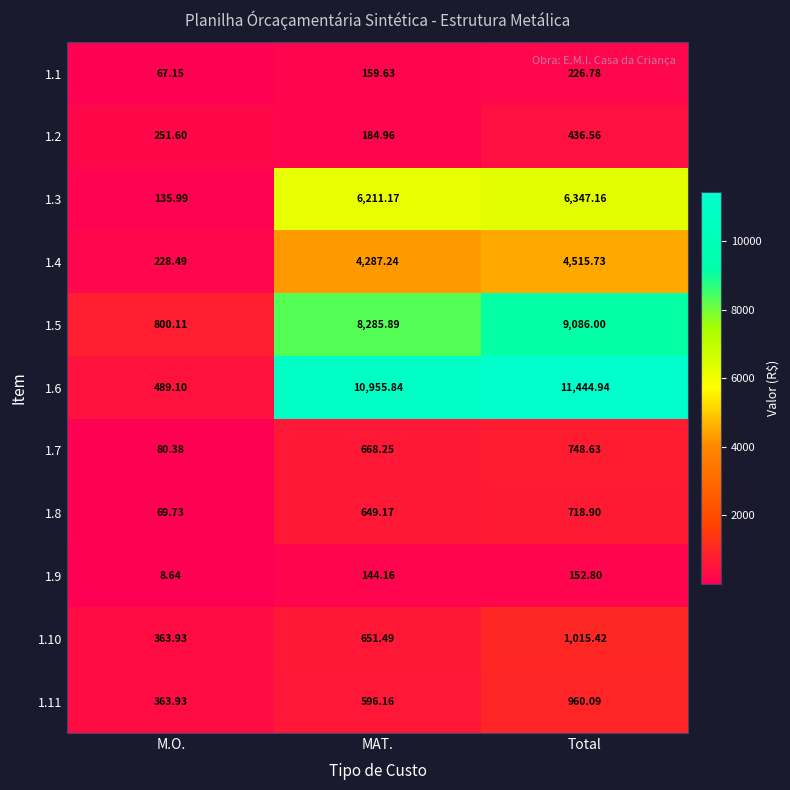

At which category is the sum across all series the highest?

Total